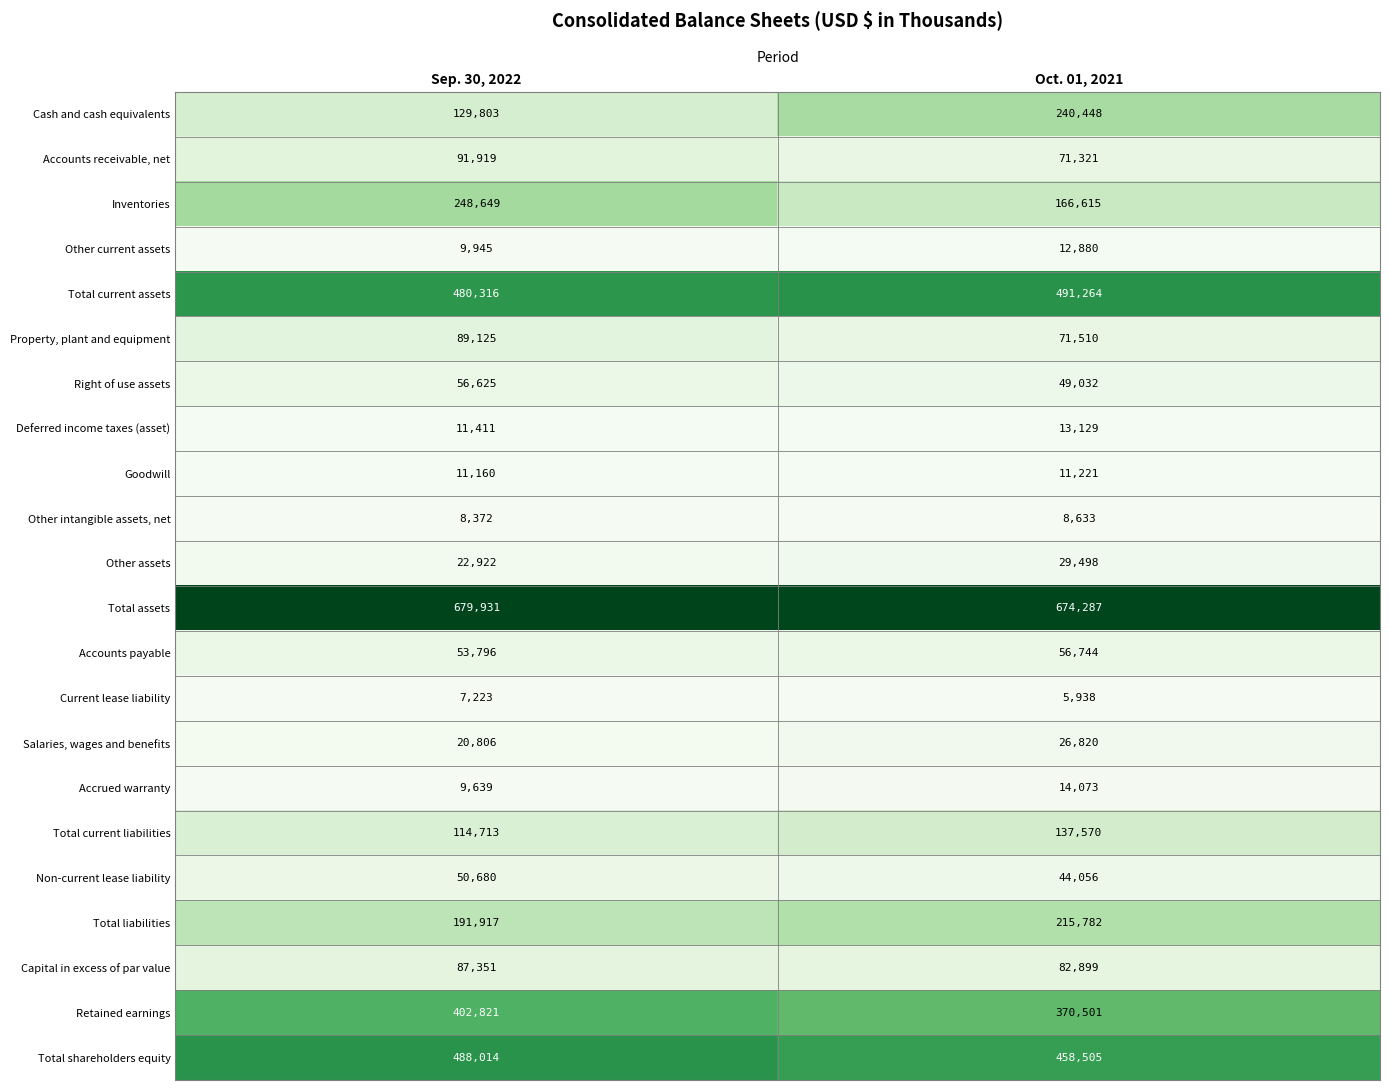

Is it true that Property, plant and equipment equals 71510 at Oct. 01, 2021?

True